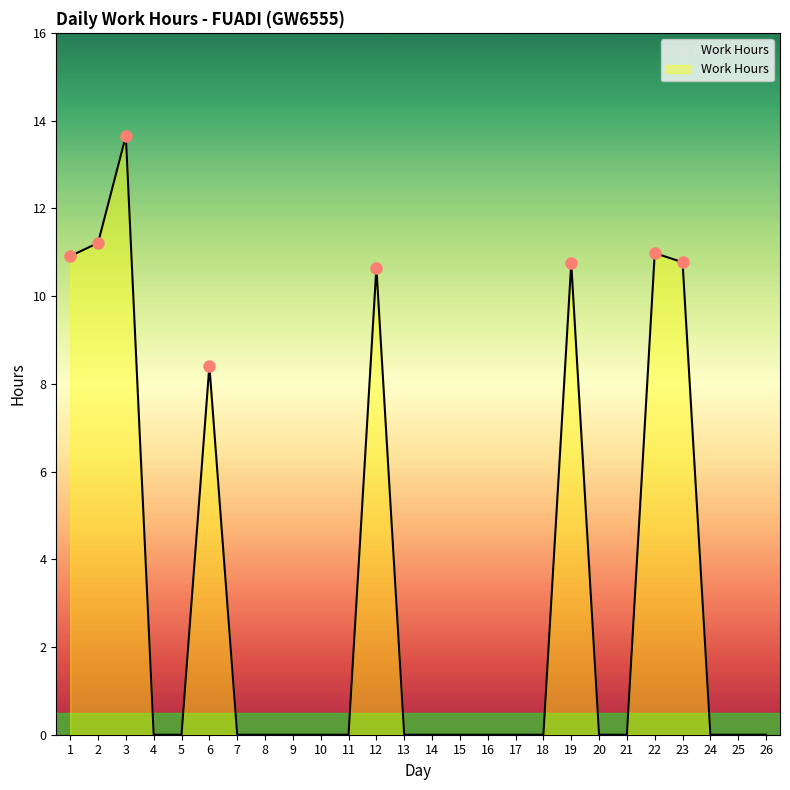

The value at 4 is 4.3. True or false?

False